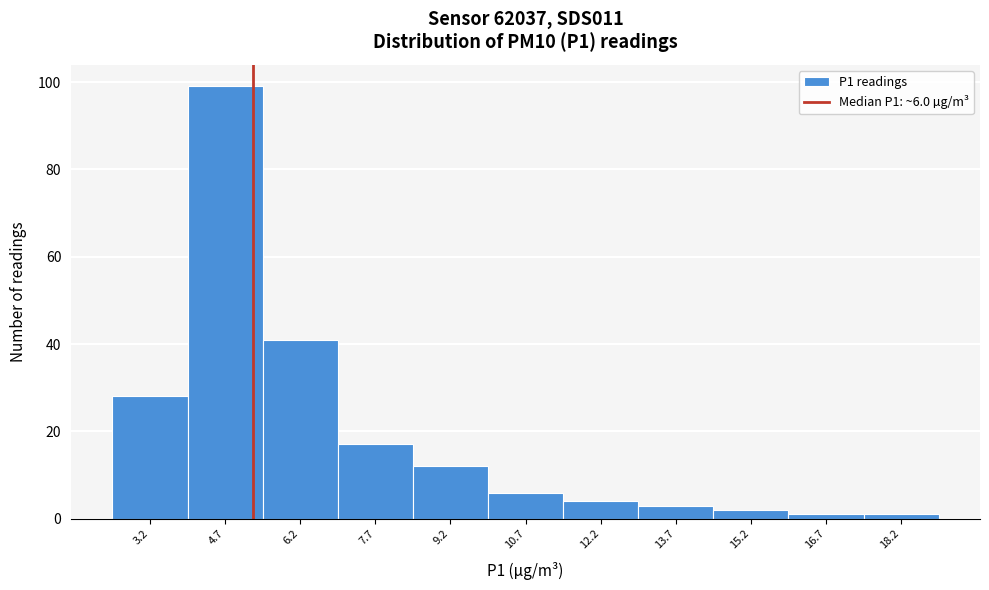

Reading left to right, what are all the values shown in this chart?

3.2=28	4.7=99	6.2=41	7.7=17	9.2=12	10.7=6	12.2=4	13.7=3	15.2=2	16.7=1	18.2=1